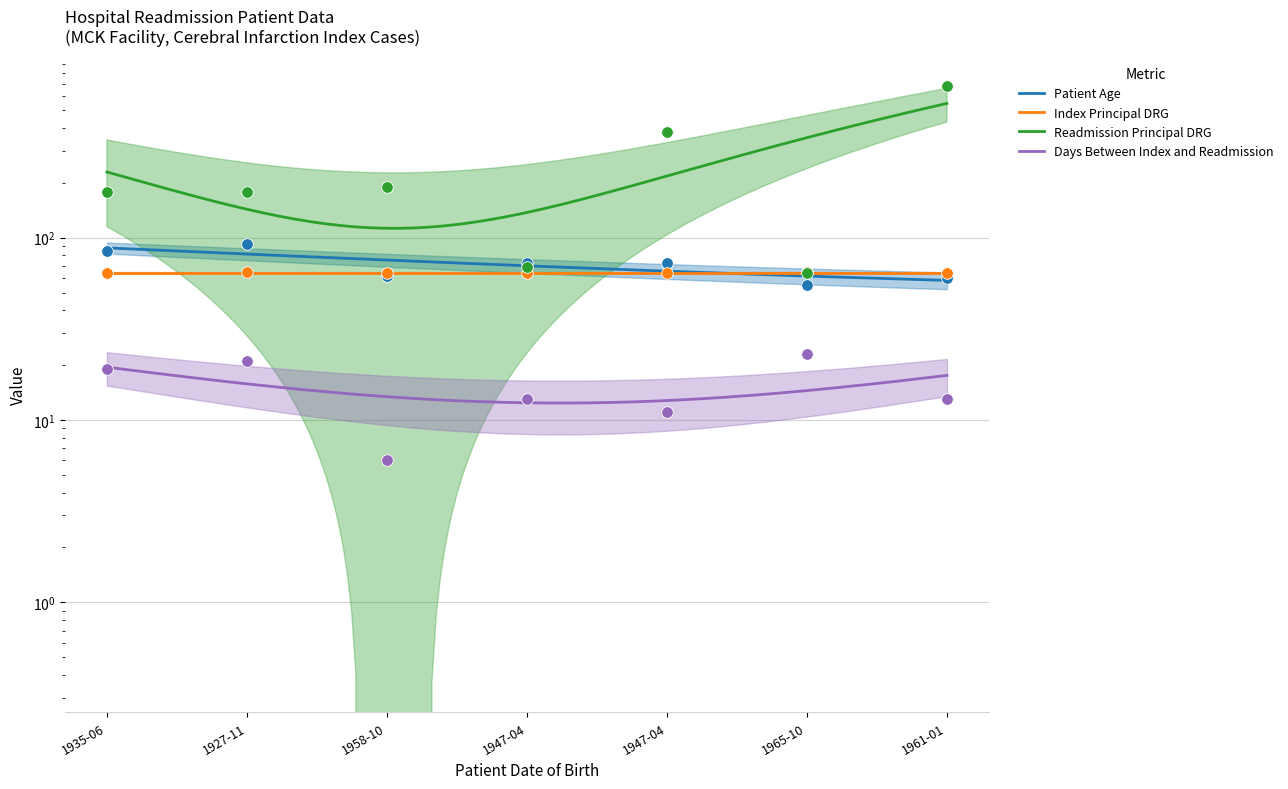

What is the total value across all series at 1961-01?

819